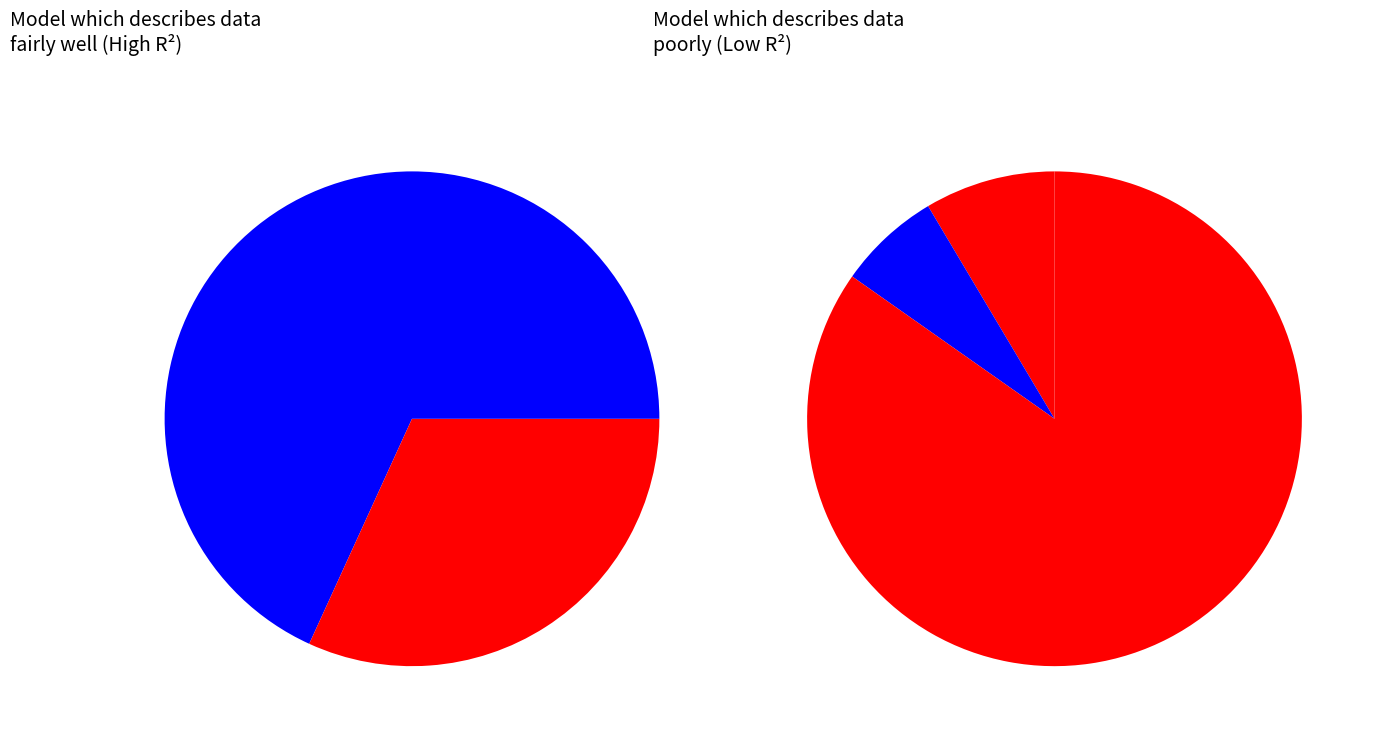

How many slices are in this pie chart?

6